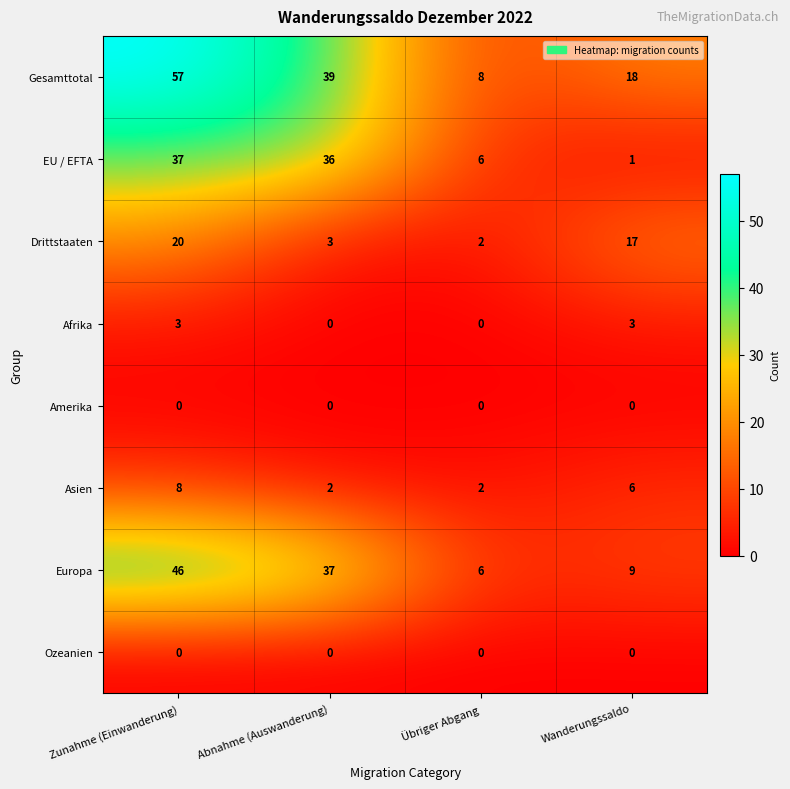

Where does the Drittstaaten series first go above 17?

Zunahme (Einwanderung)